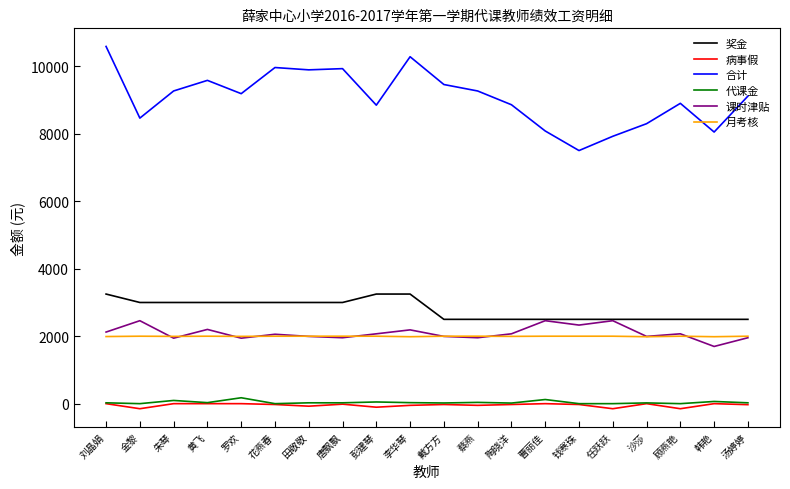

Which series has the widest spread of values?

合计